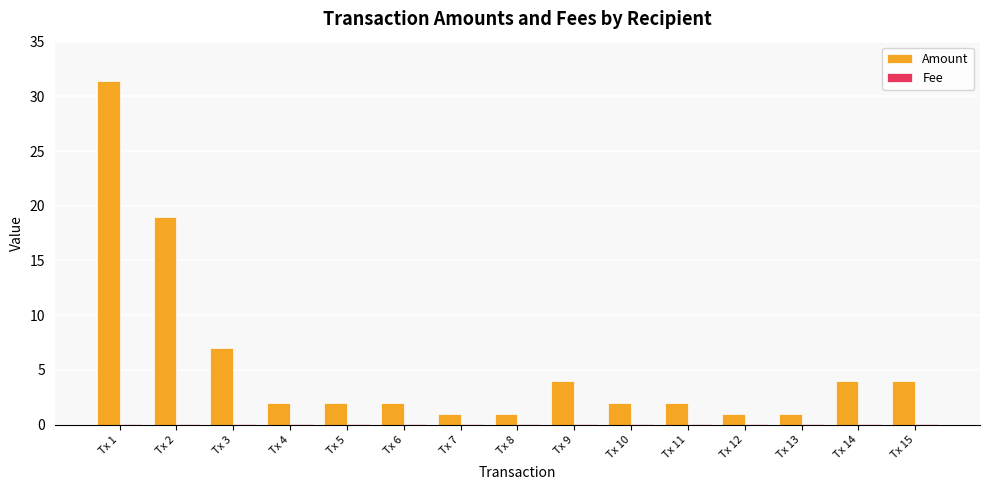

What is the spread (max minus min) of values at Tx 6?

2.0